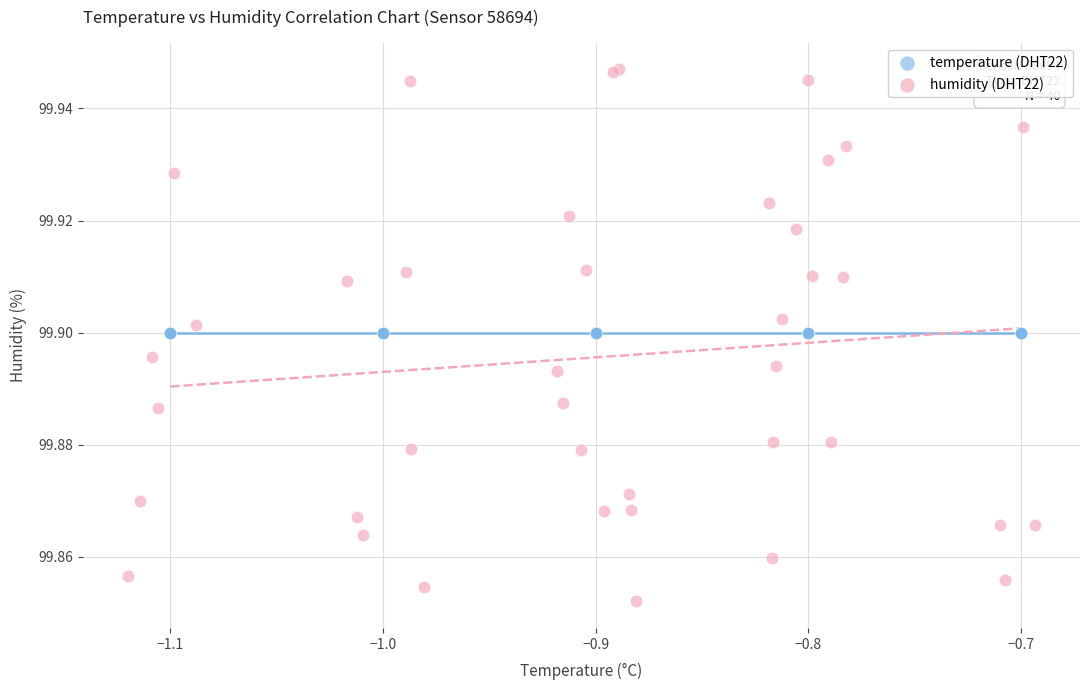

Which series reaches the maximum Y coordinate?

humidity (DHT22)